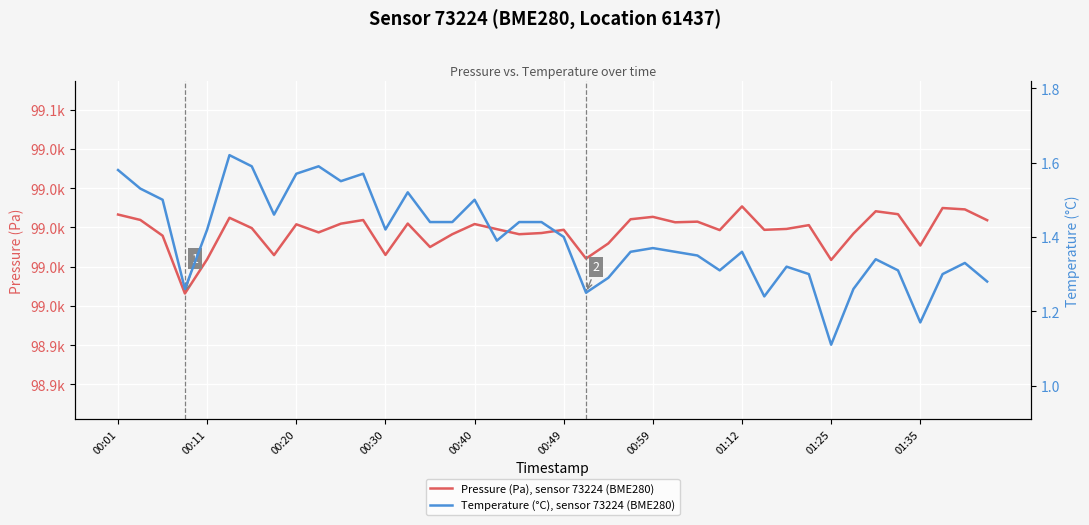

What is the maximum value shown in the chart?

99013.4